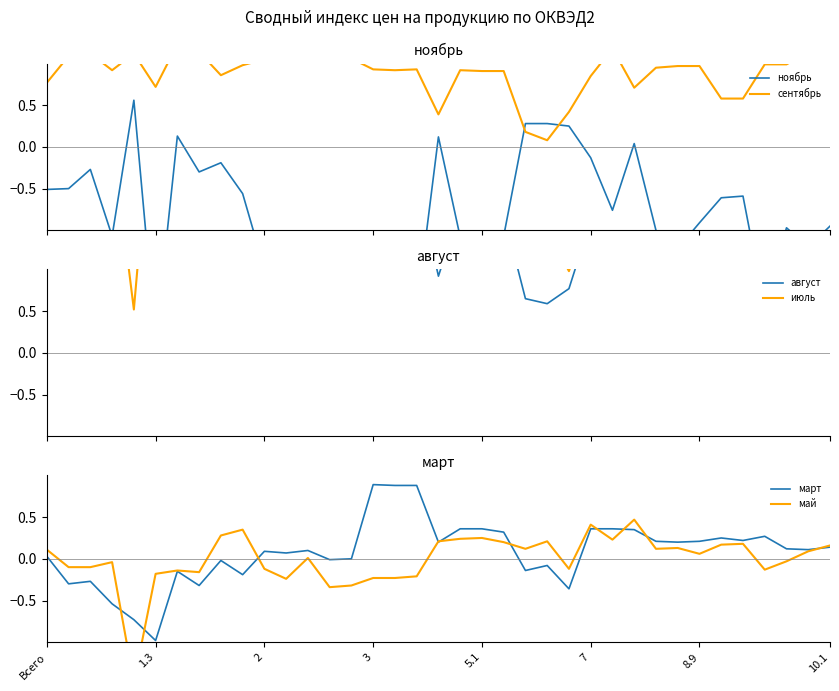

At 21, list the series in order from smallest to largest.

ноябрь, май, март, сентябрь, август, июль